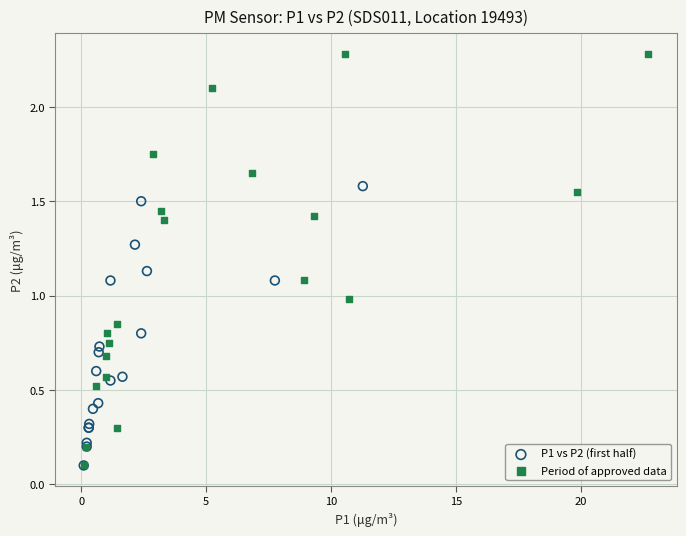

Which series has the widest spread of Y values?

Period of approved data